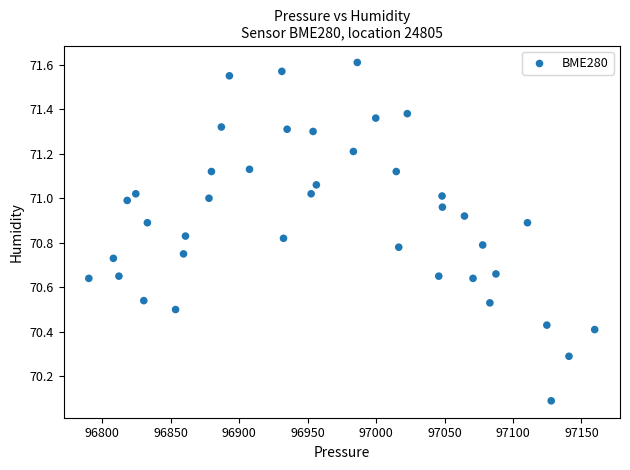

What Y value in the scatter plot is closest to 70?

70.1